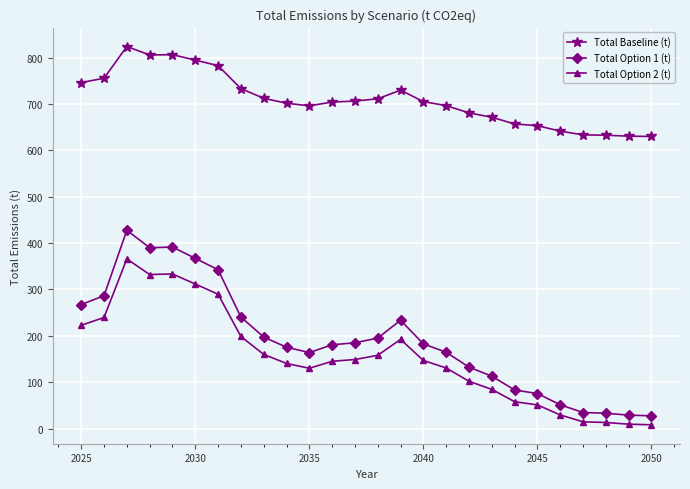

What is the difference between the maximum and minimum values in the Total Option 1 (t) series?

400.1